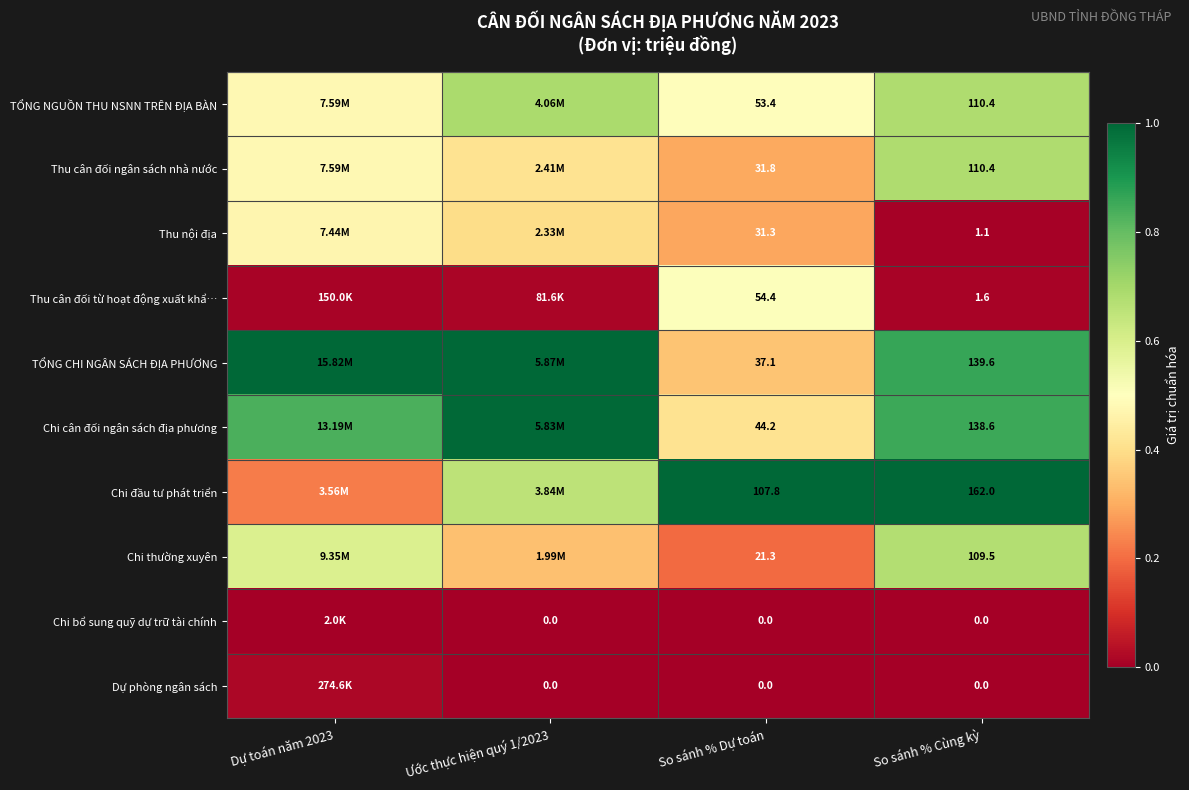

What is the spread (max minus min) of values at So sánh % Dự toán?

107.8